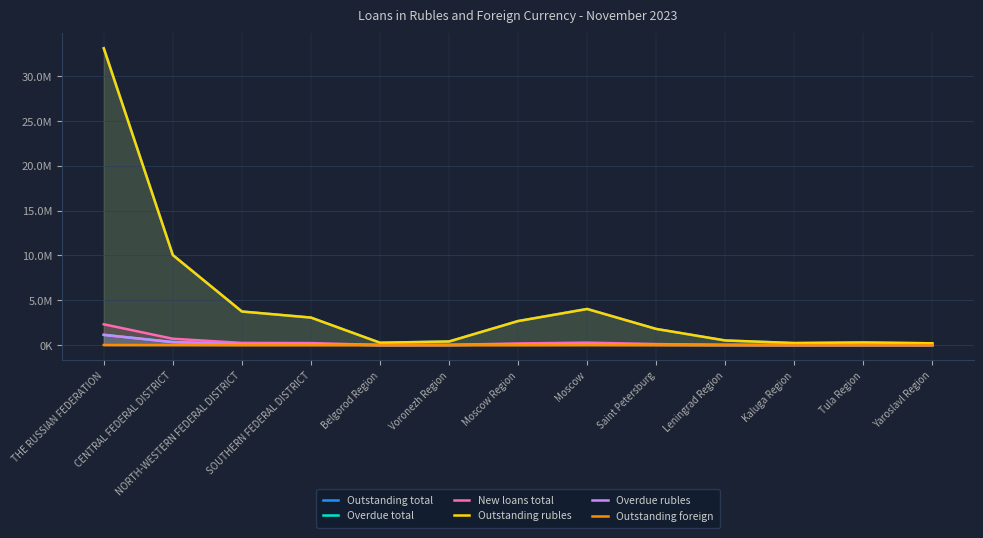

Reading left to right, extract all data points from this chart.

Outstanding total: THE RUSSIAN FEDERATION=33114086	CENTRAL FEDERAL DISTRICT=10057613	NORTH-WESTERN FEDERAL DISTRICT=3755158	SOUTHERN FEDERAL DISTRICT=3076824	Belgorod Region=271541	Voronezh Region=411092	Moscow Region=2689868	Moscow=4045750	Saint Petersburg=1811665	Leningrad Region=524333	Kaluga Region=235881	Tula Region=299609	Yaroslavl Region=208402
Overdue total: THE RUSSIAN FEDERATION=1156186	CENTRAL FEDERAL DISTRICT=348861	NORTH-WESTERN FEDERAL DISTRICT=110844	SOUTHERN FEDERAL DISTRICT=122899	Belgorod Region=10960	Voronezh Region=16654	Moscow Region=94749	Moscow=120854	Saint Petersburg=42487	Leningrad Region=17991	Kaluga Region=8320	Tula Region=12356	Yaroslavl Region=7861
New loans total: THE RUSSIAN FEDERATION=2328397	CENTRAL FEDERAL DISTRICT=715531	NORTH-WESTERN FEDERAL DISTRICT=252896	SOUTHERN FEDERAL DISTRICT=234063	Belgorod Region=20307	Voronezh Region=29964	Moscow Region=192045	Moscow=283187	Saint Petersburg=122142	Leningrad Region=32587	Kaluga Region=15873	Tula Region=22306	Yaroslavl Region=15884
Outstanding rubles: THE RUSSIAN FEDERATION=33092866	CENTRAL FEDERAL DISTRICT=10040526	NORTH-WESTERN FEDERAL DISTRICT=3753392	SOUTHERN FEDERAL DISTRICT=3076418	Belgorod Region=271516	Voronezh Region=411059	Moscow Region=2687382	Moscow=4031527	Saint Petersburg=1810307	Leningrad Region=524147	Kaluga Region=235841	Tula Region=299547	Yaroslavl Region=208376
Overdue rubles: THE RUSSIAN FEDERATION=1145868	CENTRAL FEDERAL DISTRICT=341378	NORTH-WESTERN FEDERAL DISTRICT=109706	SOUTHERN FEDERAL DISTRICT=122618	Belgorod Region=10937	Voronezh Region=16622	Moscow Region=92992	Moscow=115444	Saint Petersburg=41650	Leningrad Region=17856	Kaluga Region=8281	Tula Region=12325	Yaroslavl Region=7843
Outstanding foreign: THE RUSSIAN FEDERATION=21220	CENTRAL FEDERAL DISTRICT=17086	NORTH-WESTERN FEDERAL DISTRICT=1766	SOUTHERN FEDERAL DISTRICT=406	Belgorod Region=24	Voronezh Region=33	Moscow Region=2485	Moscow=14223	Saint Petersburg=1358	Leningrad Region=185	Kaluga Region=40	Tula Region=62	Yaroslavl Region=25